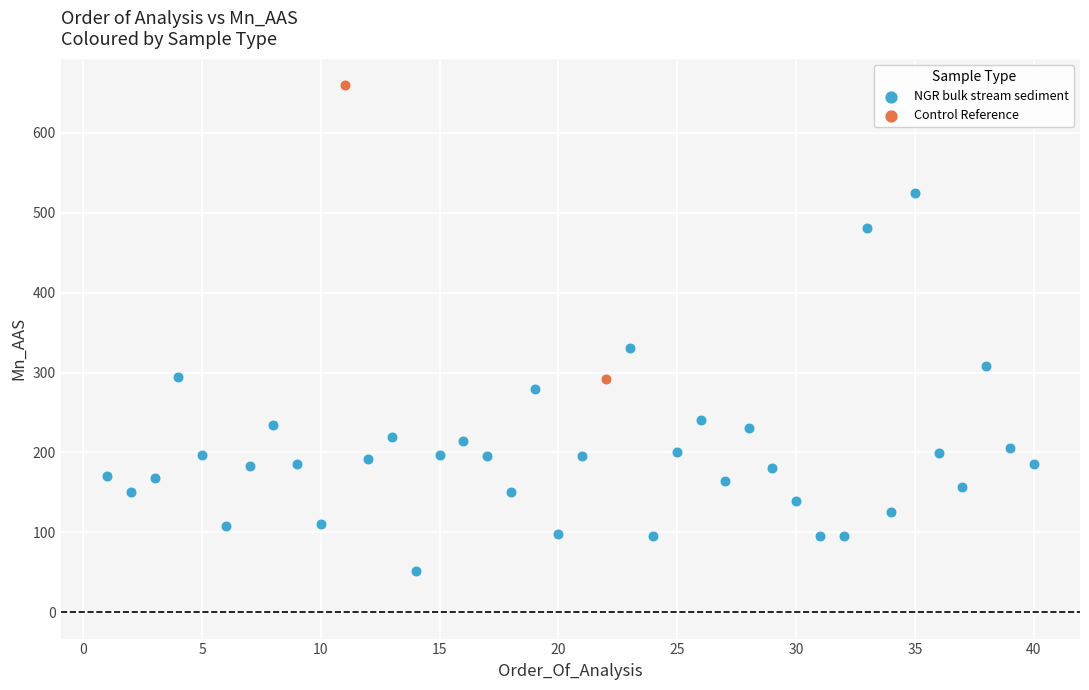

What are all the series names shown in the legend?

NGR bulk stream sediment, Control Reference